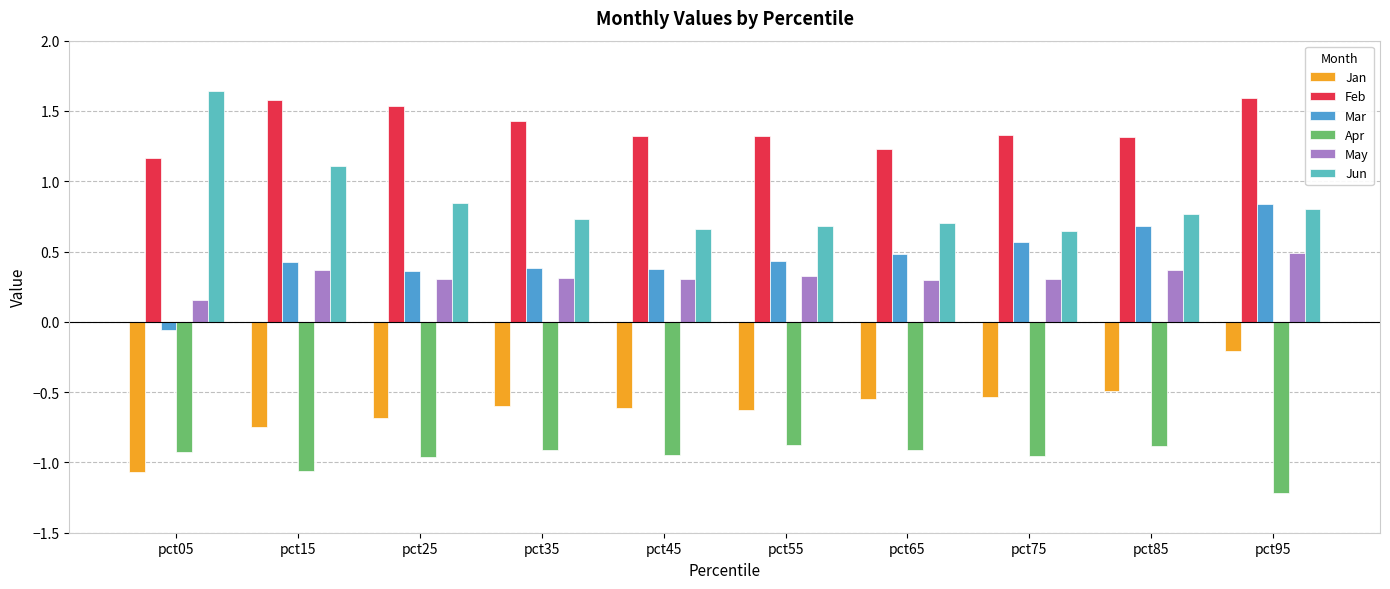

Which series has the largest total across all categories?

Feb